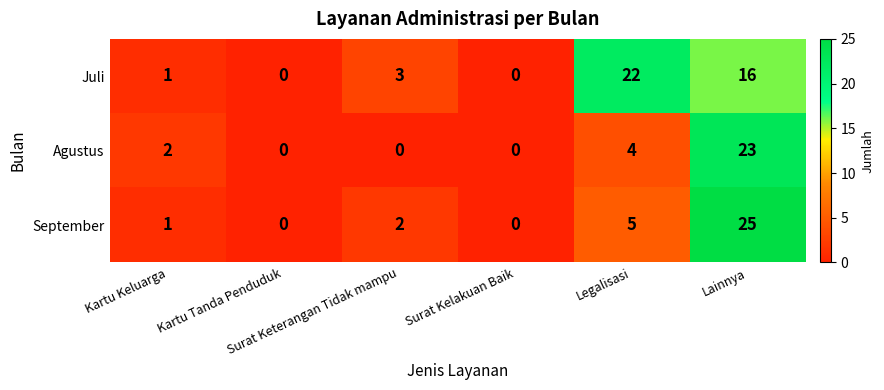

At which category does the chart reach its peak across all series?

Lainnya